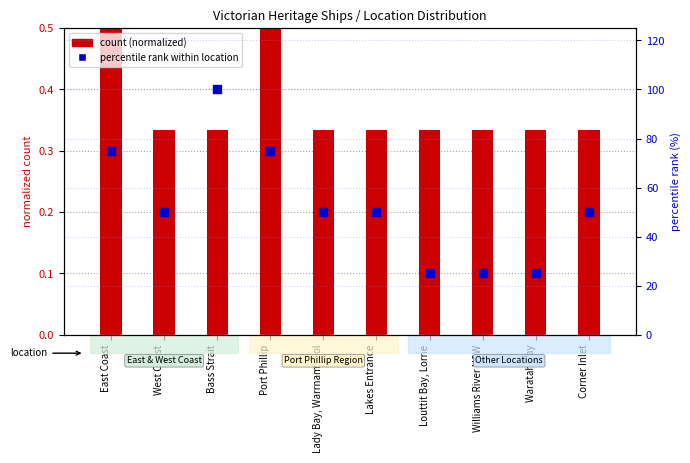

Which series has the largest total across all categories?

percentile rank within location